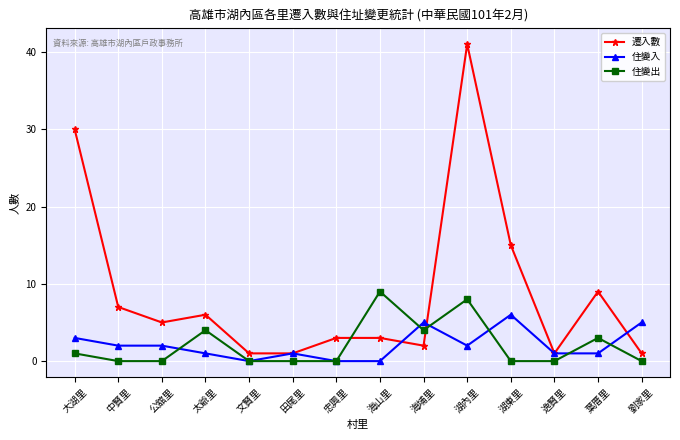

What is the total value across all series at 中賢里?

9